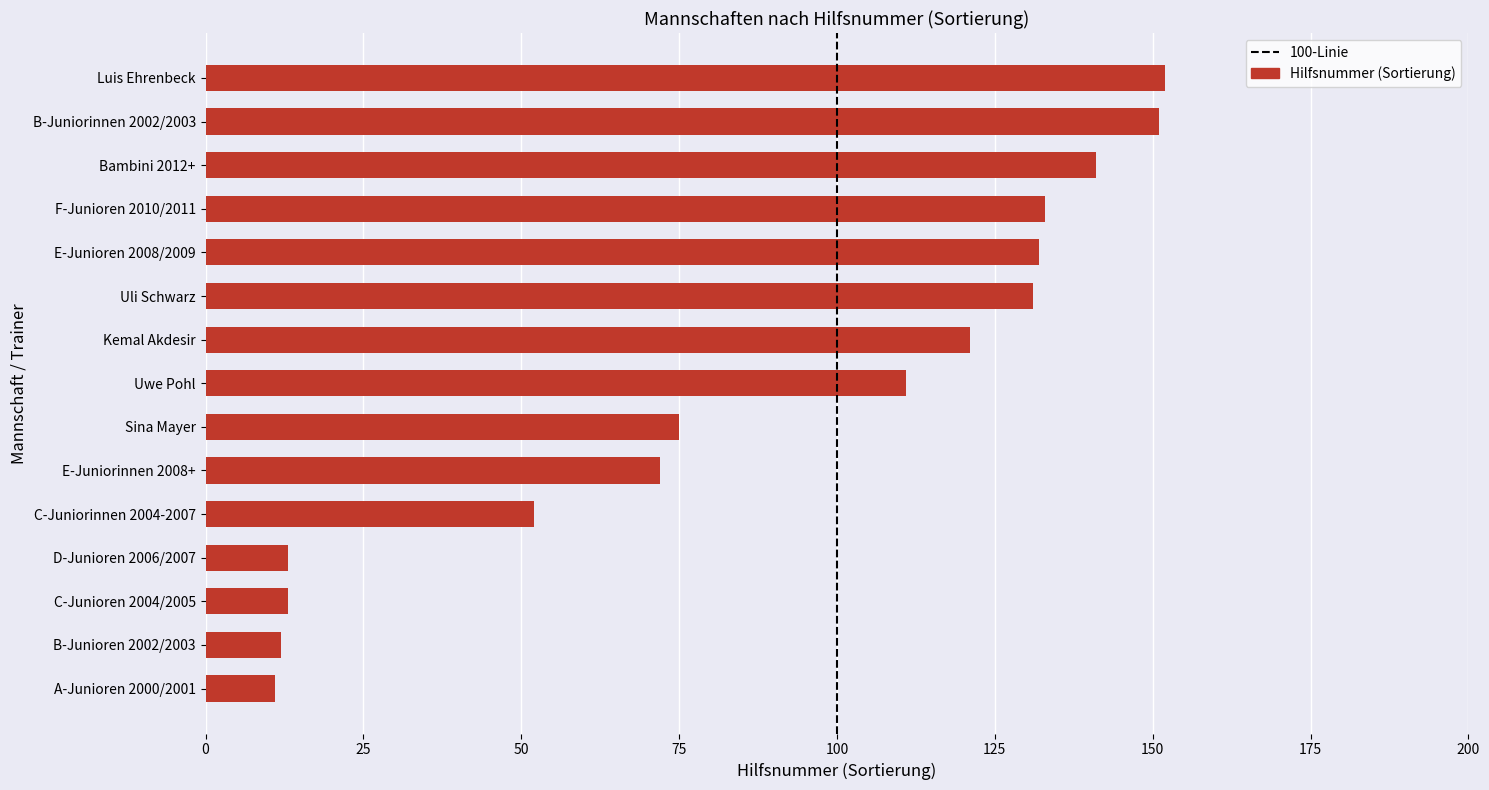

True or false: the data shows 13 at C-Junioren 2004/2005.

True